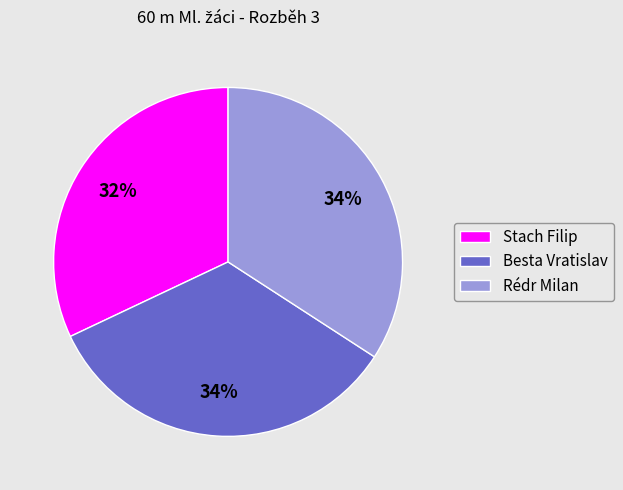

What is the smallest slice in the pie chart?

Stach Filip